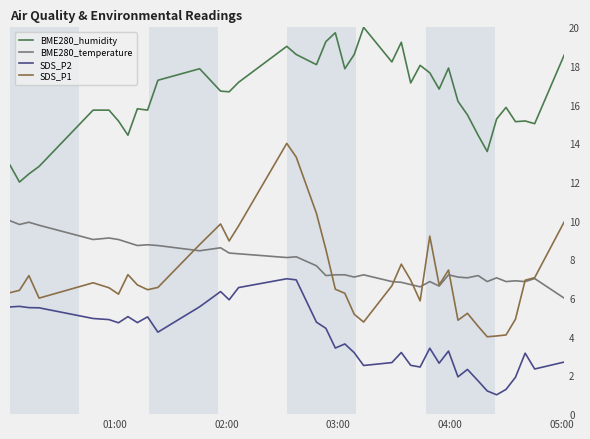

What is the lowest value of the SDS_P2 series?

1.0